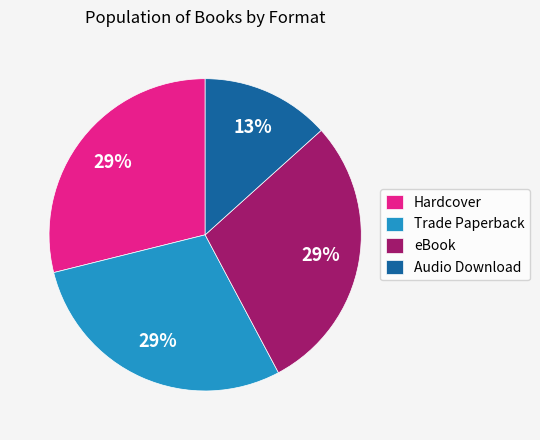

The Hardcover slice represents 29% of the pie. True or false?

True